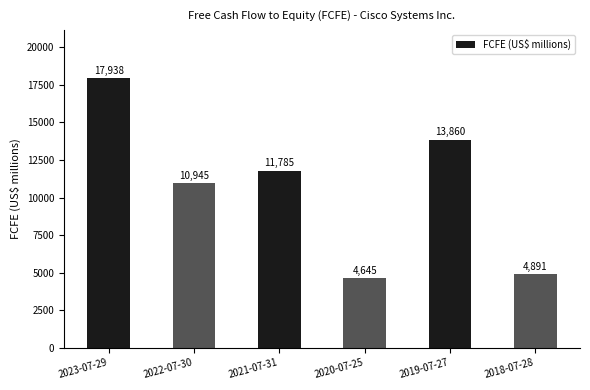

What is the maximum value shown in the chart?

17938